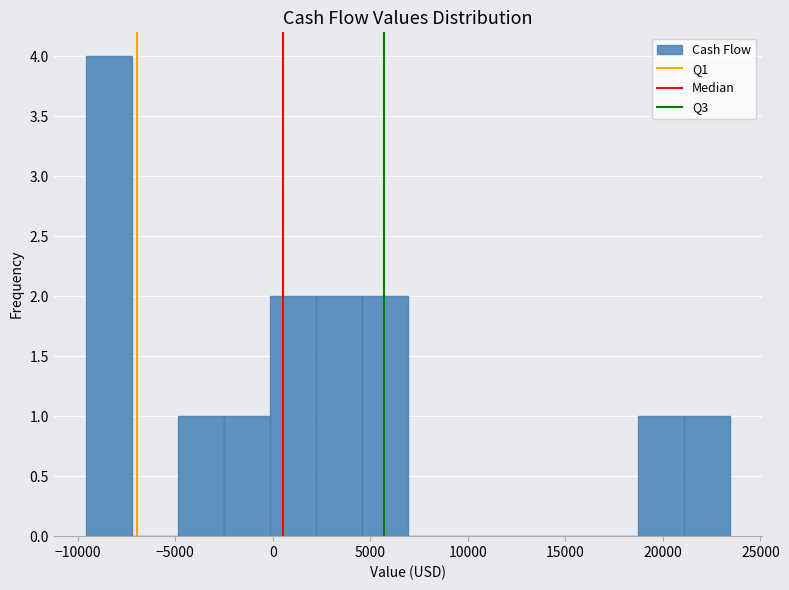

Reading left to right, transcribe this chart: for each bar, give the range it covers on the x-axis and its height. Neither the bar edges nor the heights are printed on the chart, so give them approximately, as read against the axes.

-9500 to -7000: 4
-7000 to -5000: 0
-5000 to -2500: 1
-2500 to 0: 1
0 to 2000: 2
2000 to 4500: 2
4500 to 7000: 2
7000 to 9500: 0
9500 to 11500: 0
11500 to 14000: 0
14000 to 16500: 0
16500 to 18500: 0
18500 to 21000: 1
21000 to 23500: 1